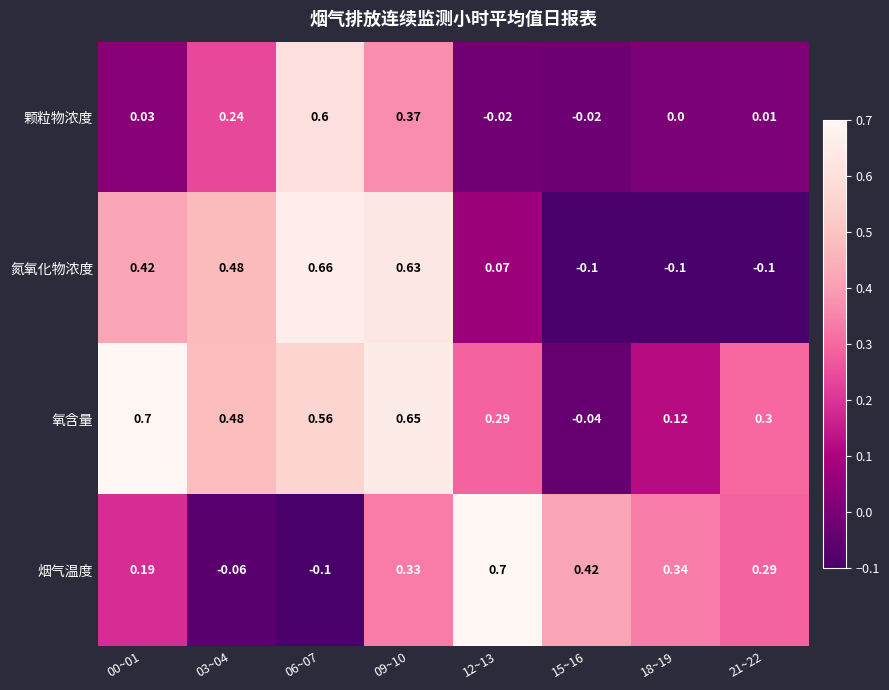

Rank the series at 09~10 from highest to lowest value.

氧含量, 氮氧化物浓度, 颗粒物浓度, 烟气温度